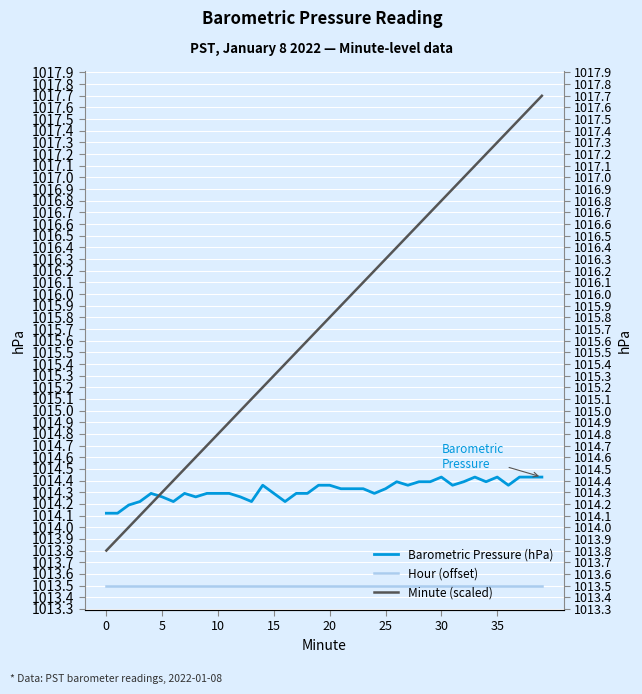

How many times do Barometric Pressure (hPa) and Minute (scaled) cross each other?

1